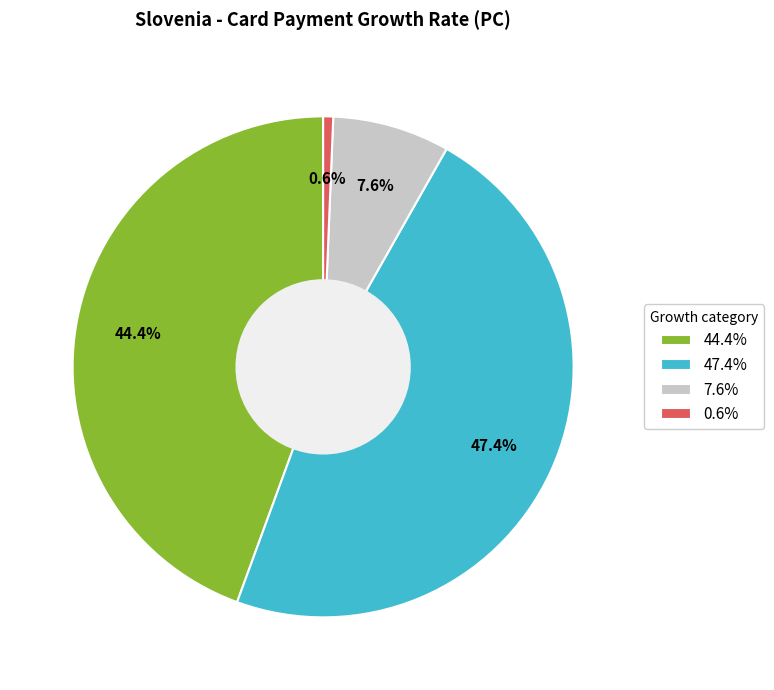

Is there any slice that represents more than half of the pie?

No